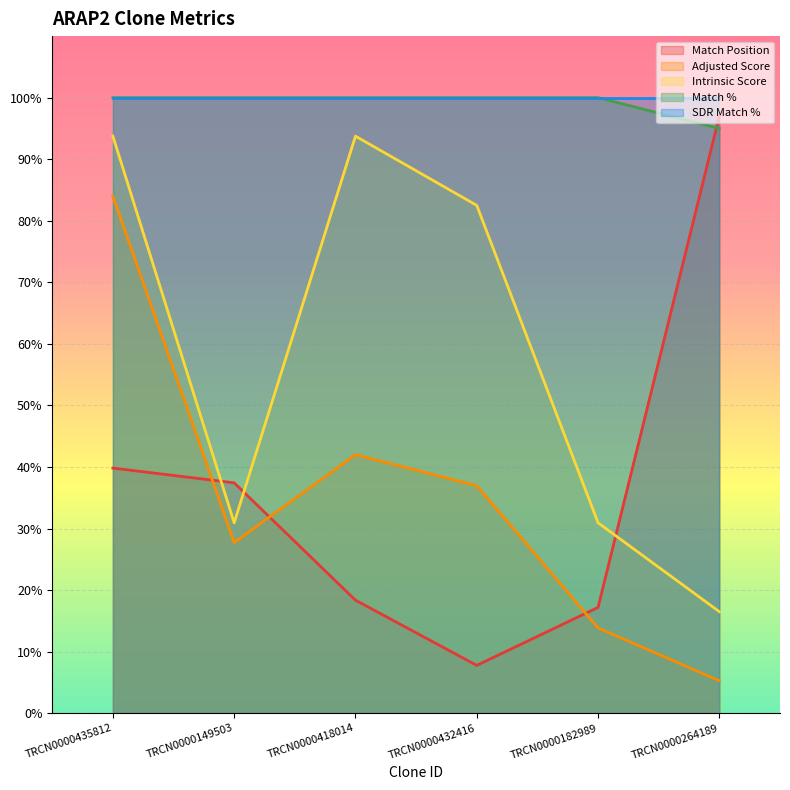

Which series has the largest range (max minus min)?

Match Position